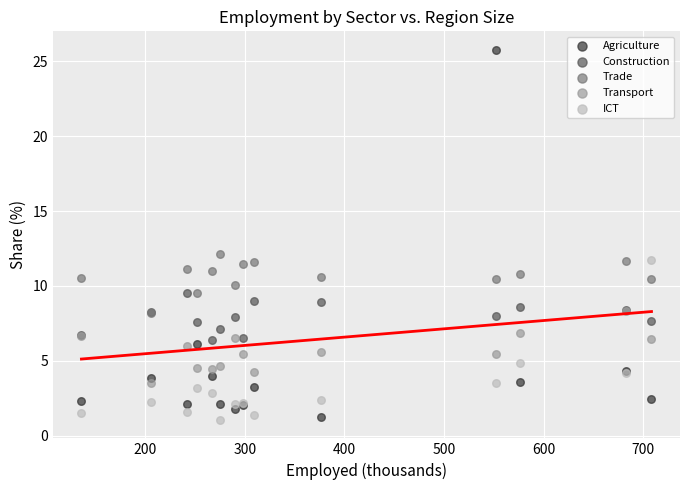

Which series contains the lowest Y value?

ICT